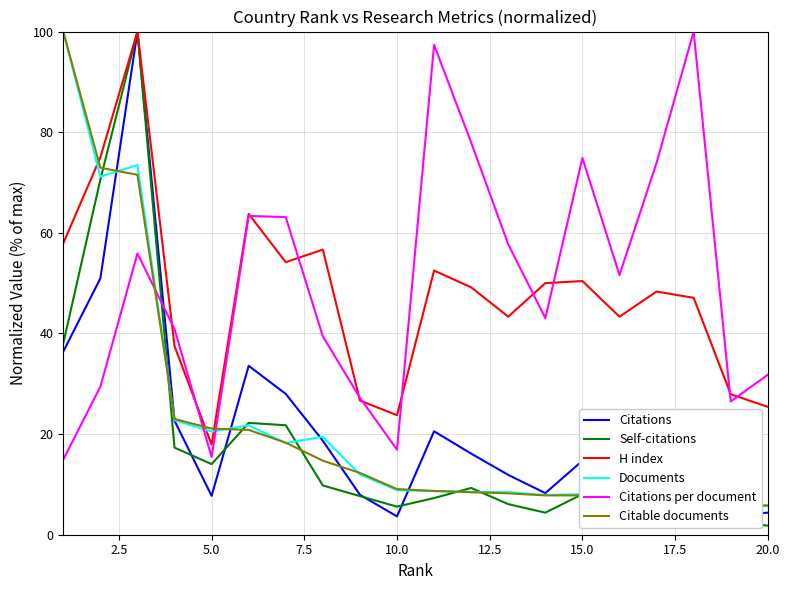

What is the highest value of the Documents series?

100.0